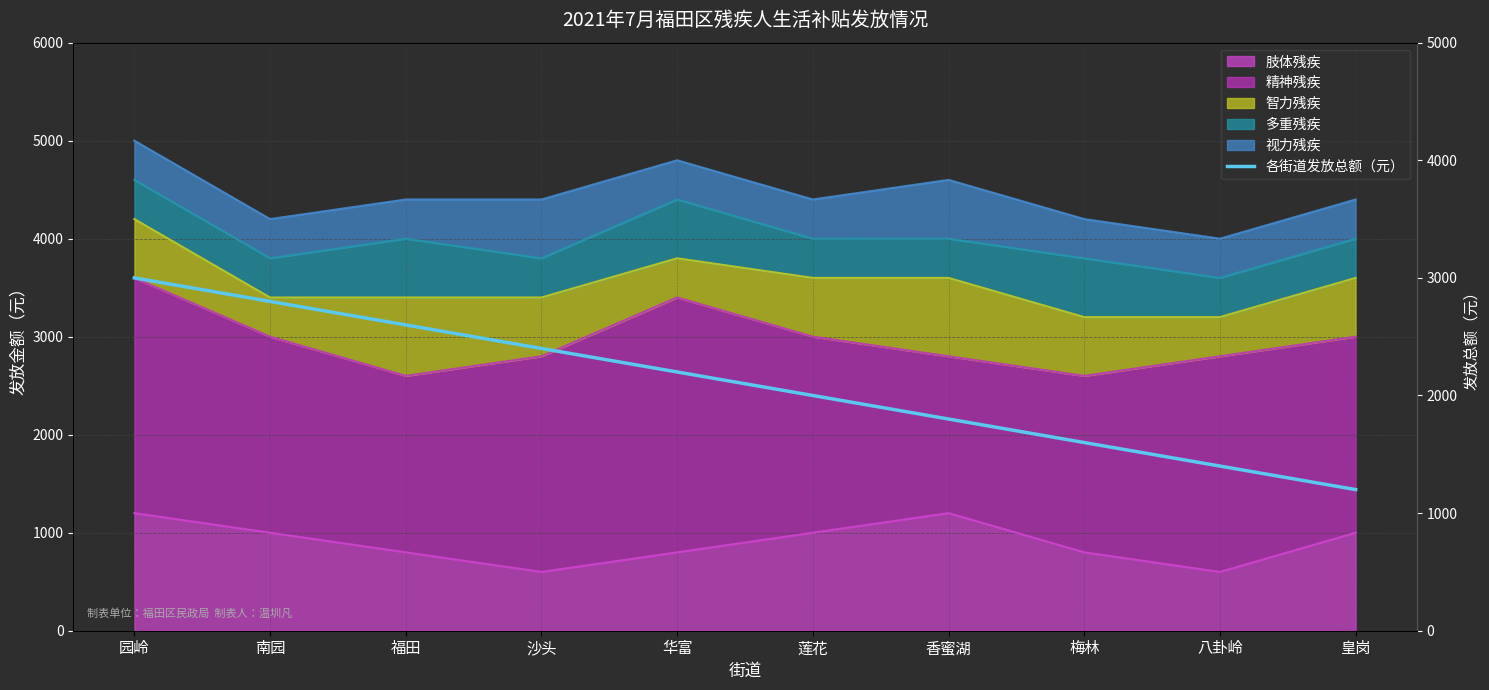

Which has a higher value, 八卦岭 or 沙头?

沙头